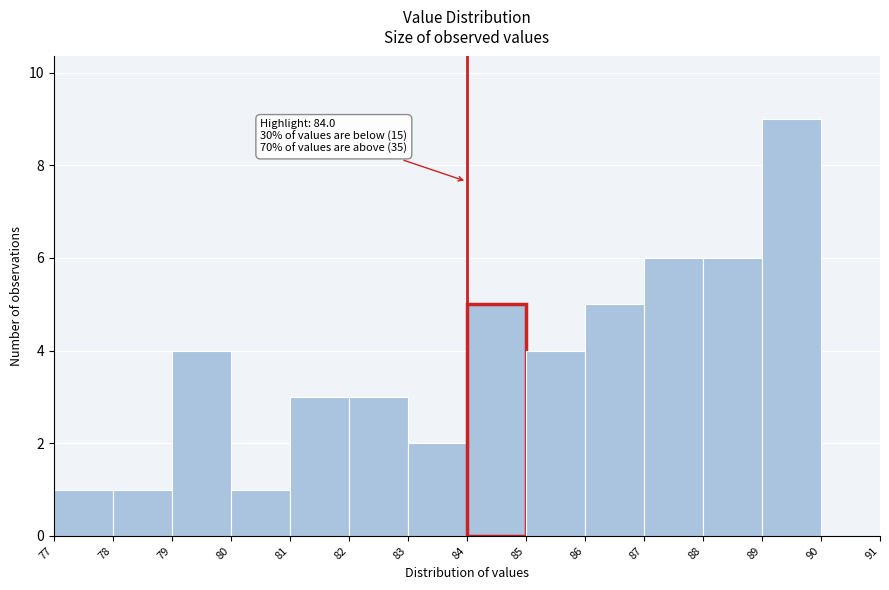

Which range on the x-axis has the tallest bar?

89 to 90